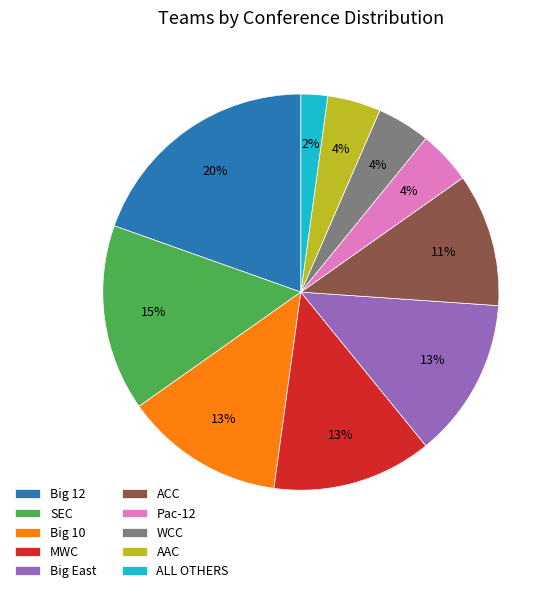

Count the number of slices in the pie.

10